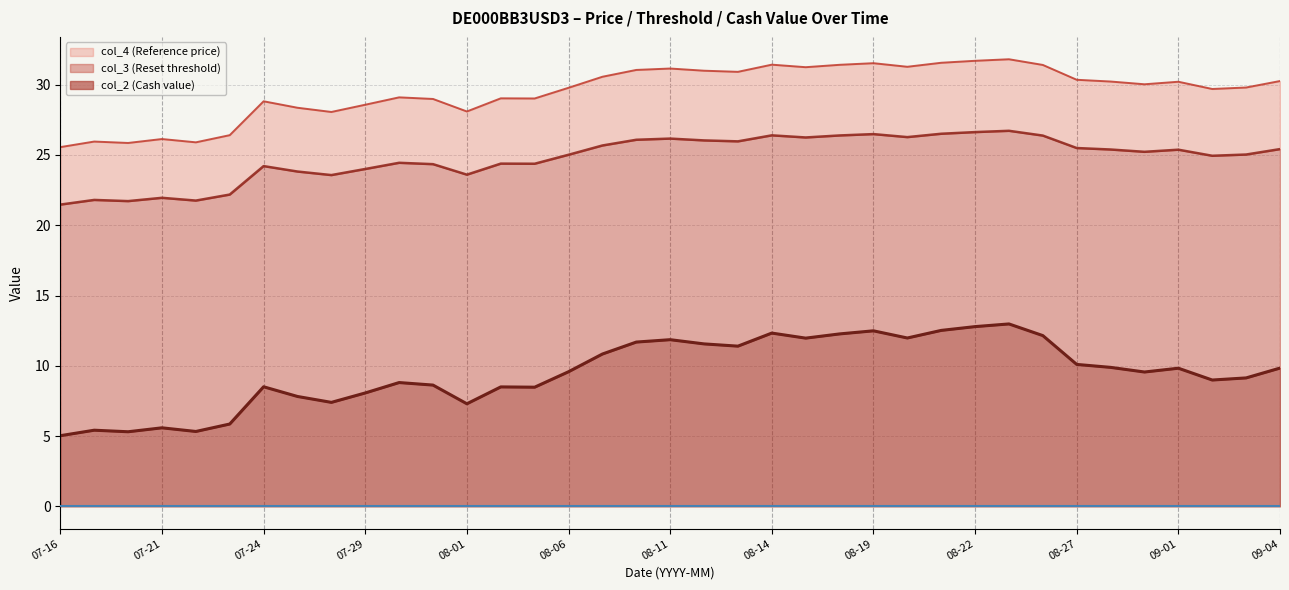

At 2025-07-22, list the series in order from largest to smallest.

col_4 (Reference price), col_3 (Reset threshold), col_2 (Cash value)